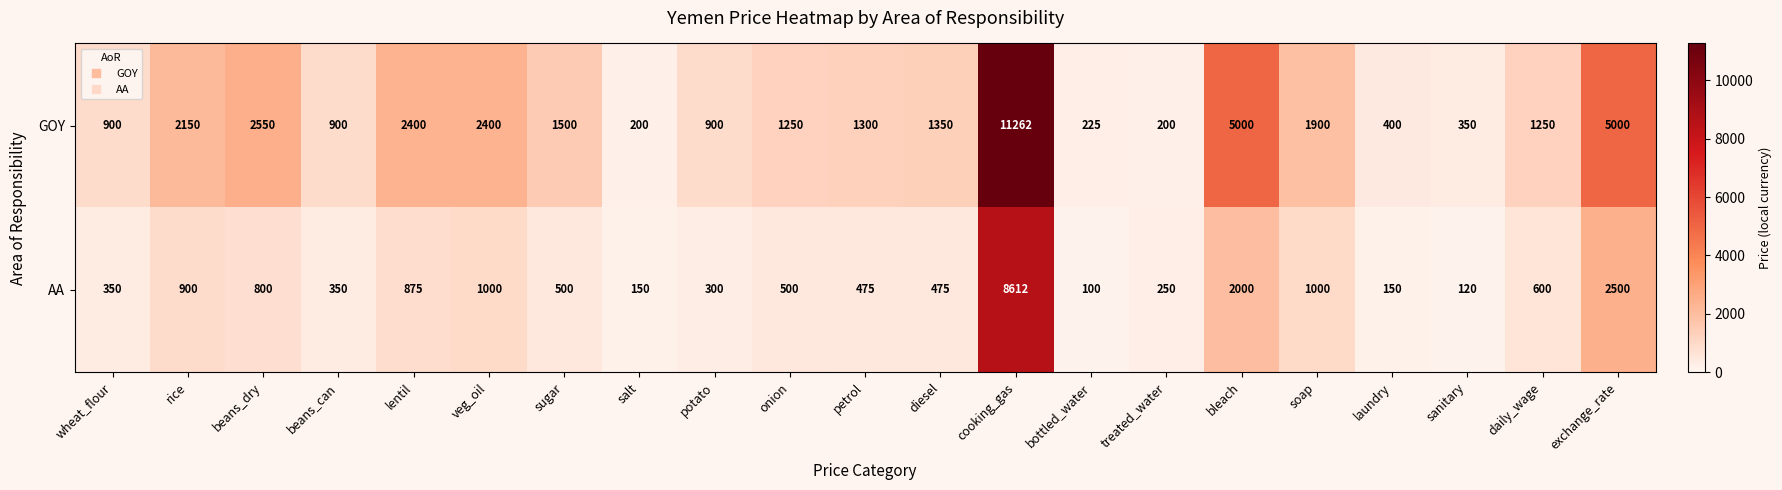

Which series has the widest spread of values?

GOY